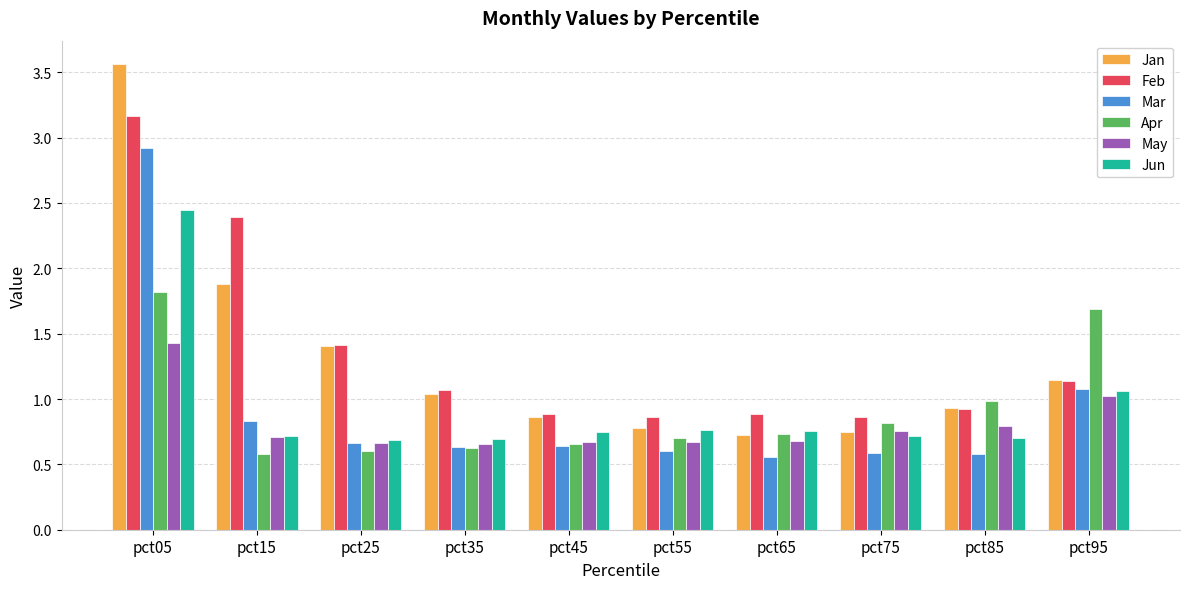

How many bars are there in each group?

6